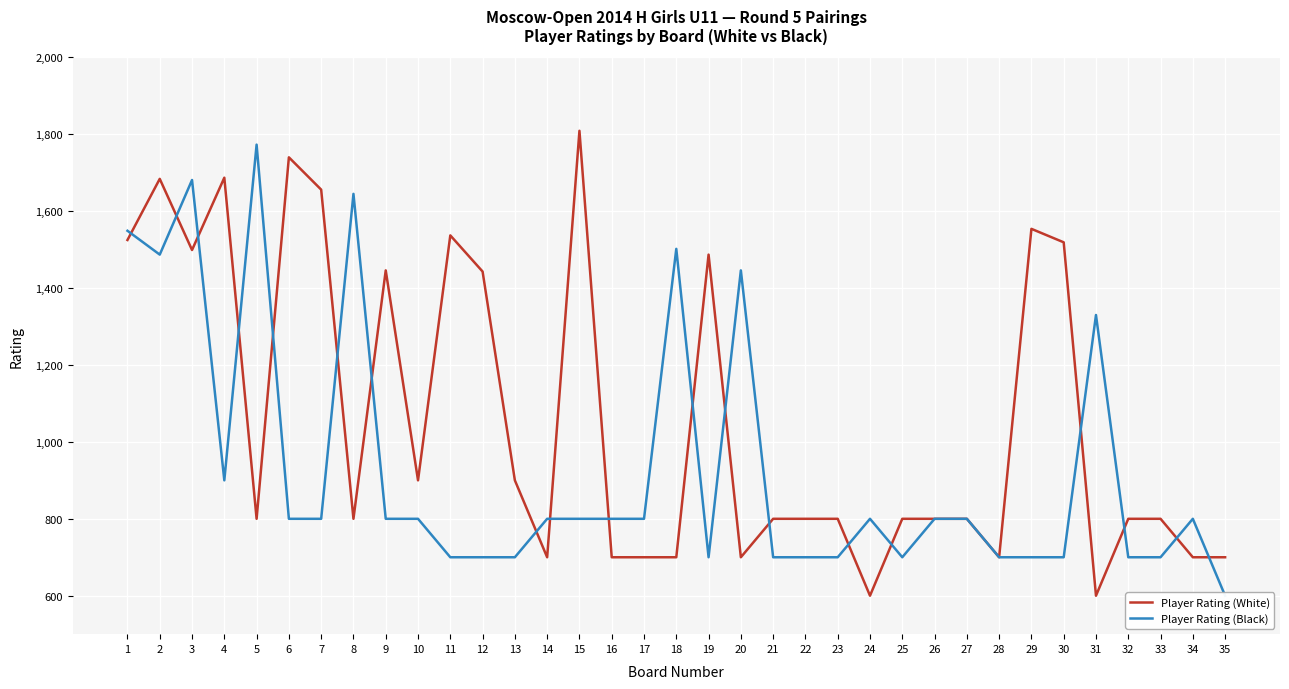

Where is the first local maximum for Player Rating (Black)?

3